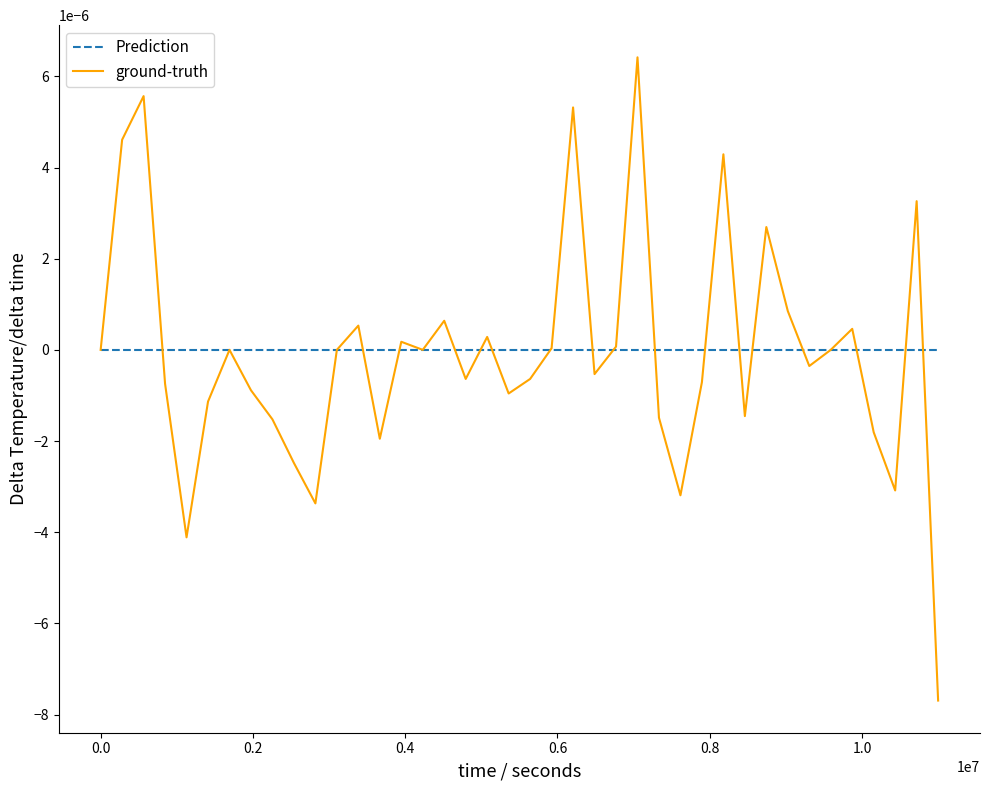

Rank the series by their maximum value, from lowest to highest.

Prediction, ground-truth